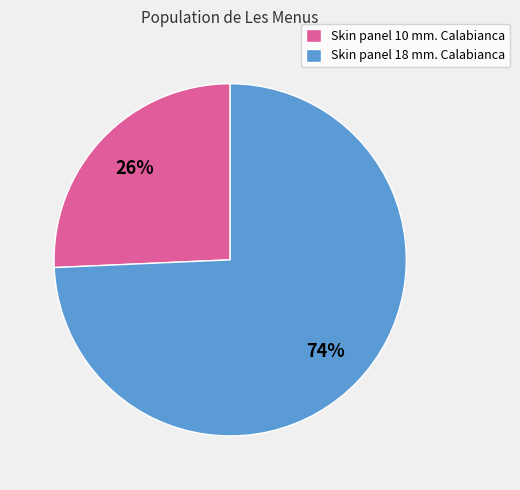

To the nearest percent, what is the average slice percentage?

50%